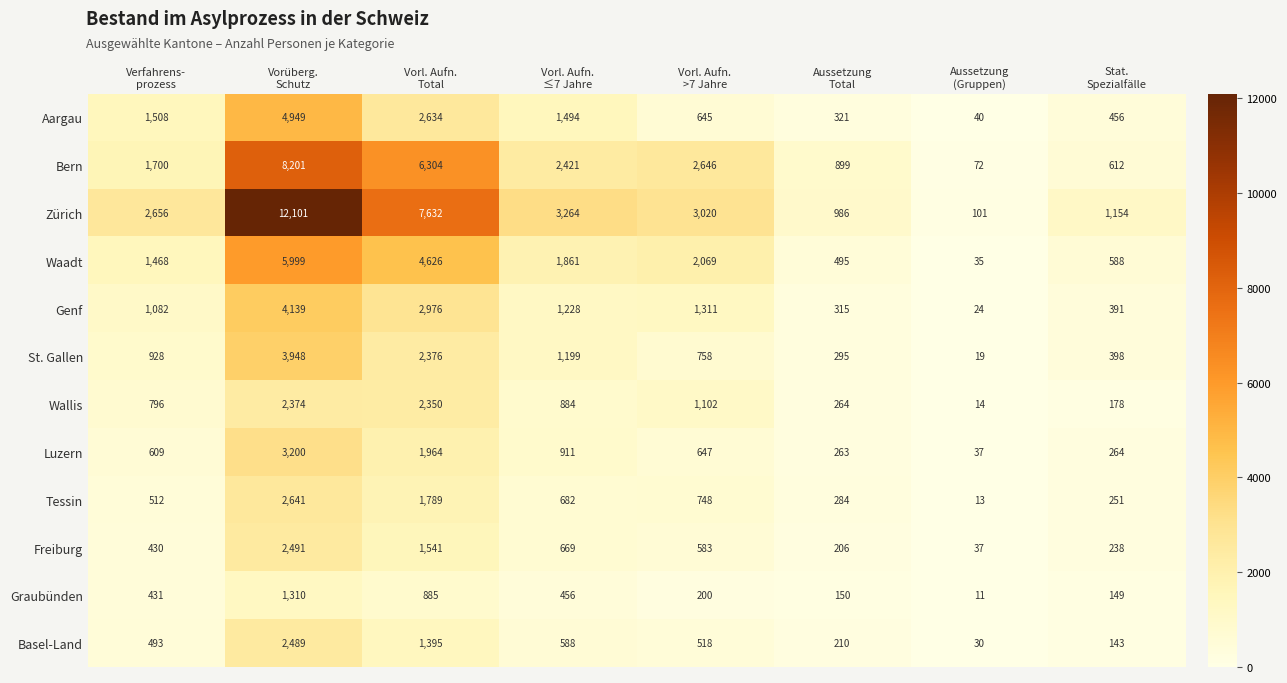

What is the maximum value shown in the chart?

12101